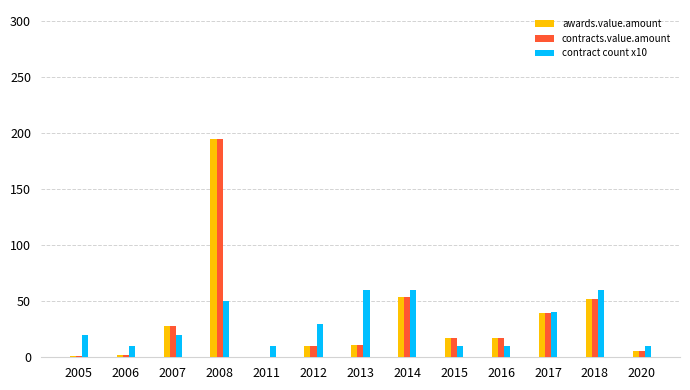

What are all the series names shown in the legend?

awards.value.amount, contracts.value.amount, contract count x10